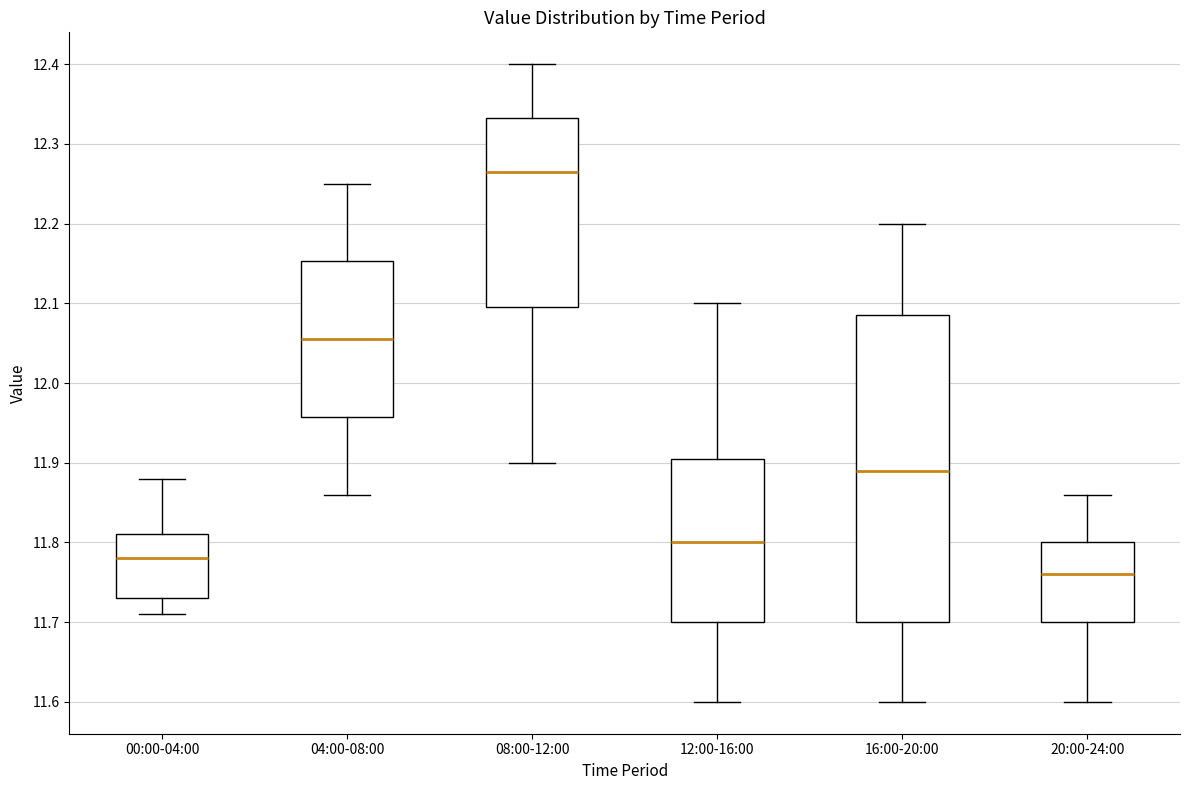

Which box has the highest median line?

08:00-12:00